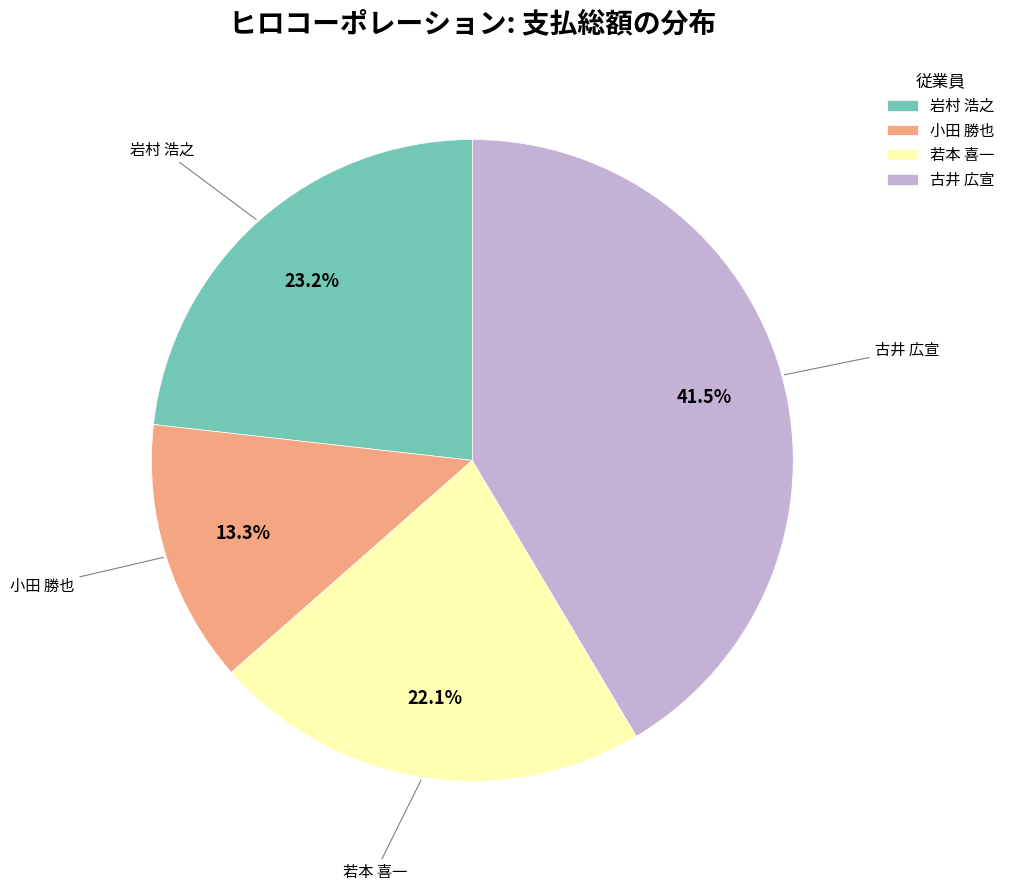

To the nearest percent, what is the average slice percentage?

25%